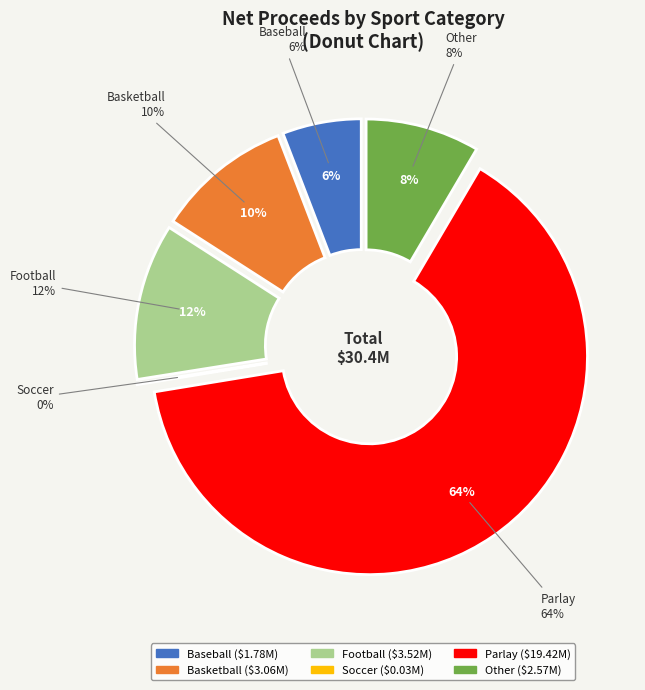

Do Baseball and Parlay together represent more than half of the pie?

Yes